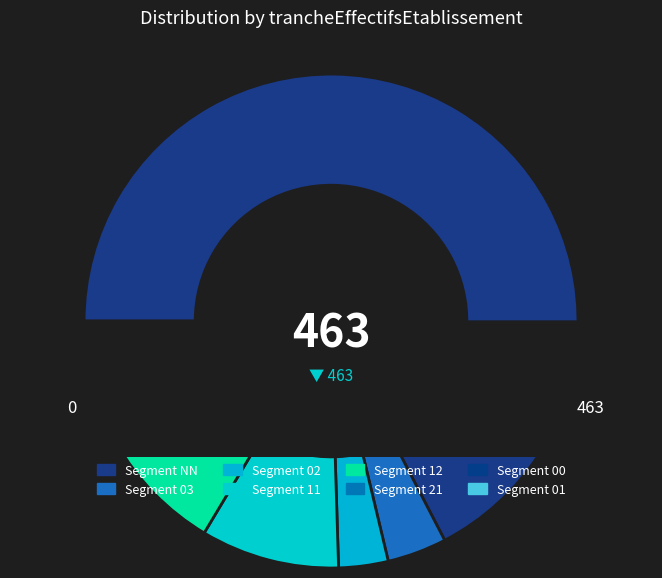

True or false: 02 accounts for 3% of the total.

True